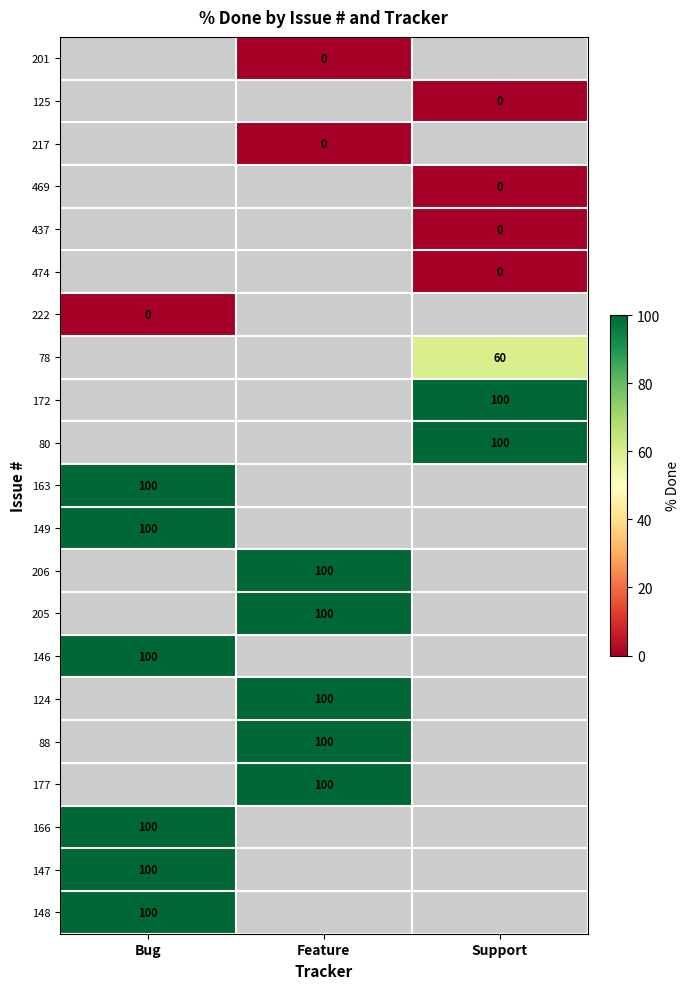

Is the value of 148 at Bug greater than the value of 163 at Support?

No